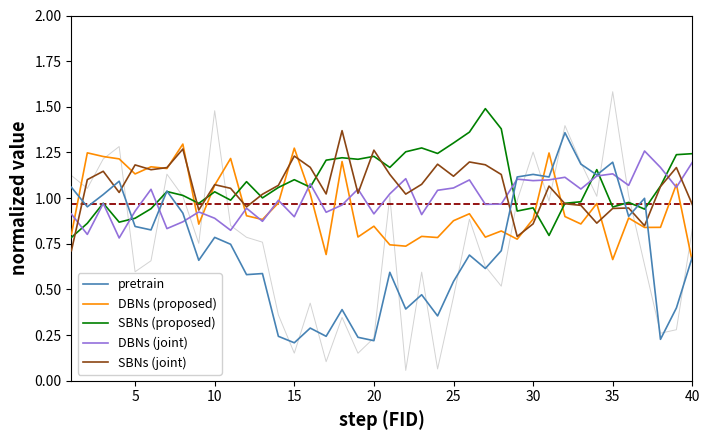

Does the chart display data point markers on the line(s)?

No